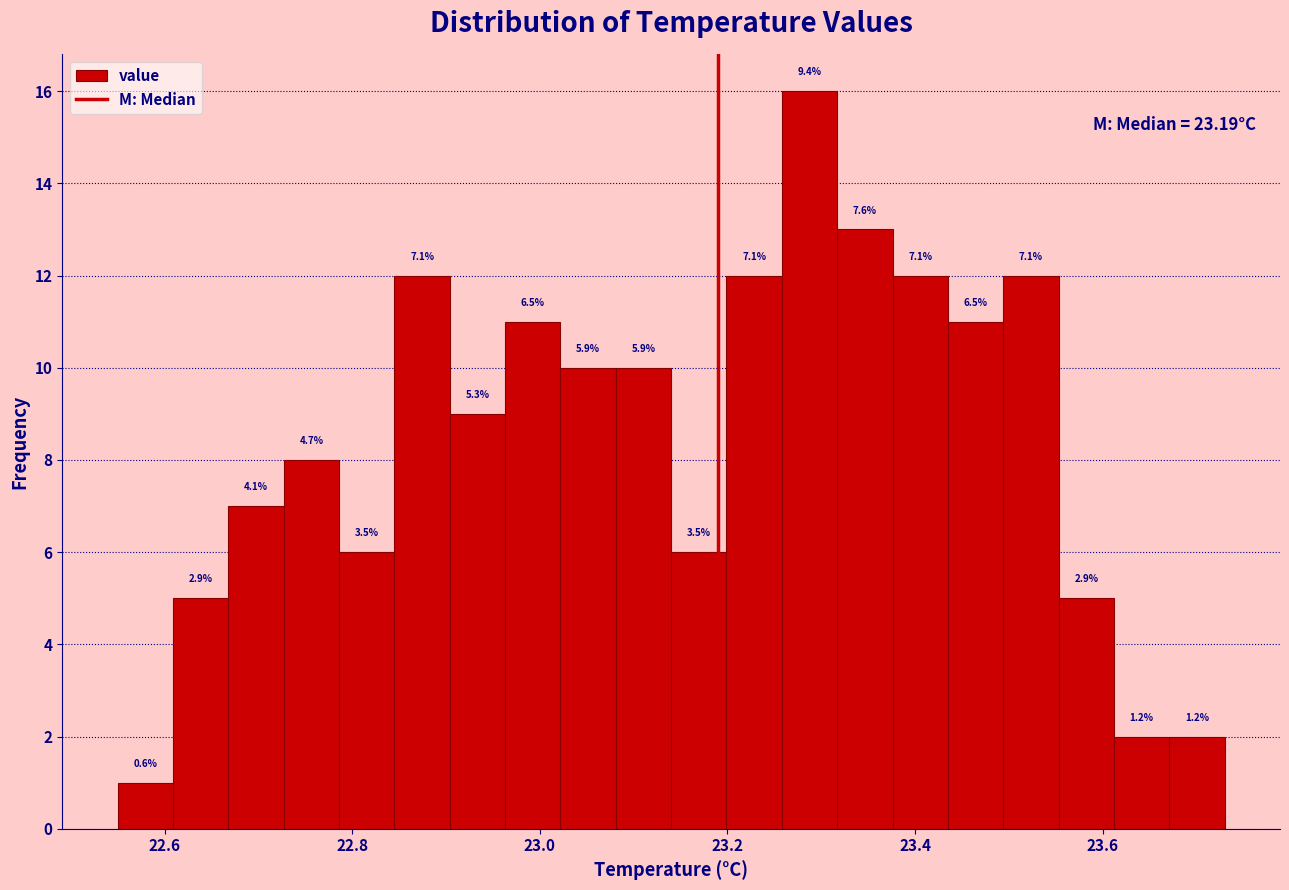

Read against the x-axis, roughly where is the centre of the tallest bar?

23.28